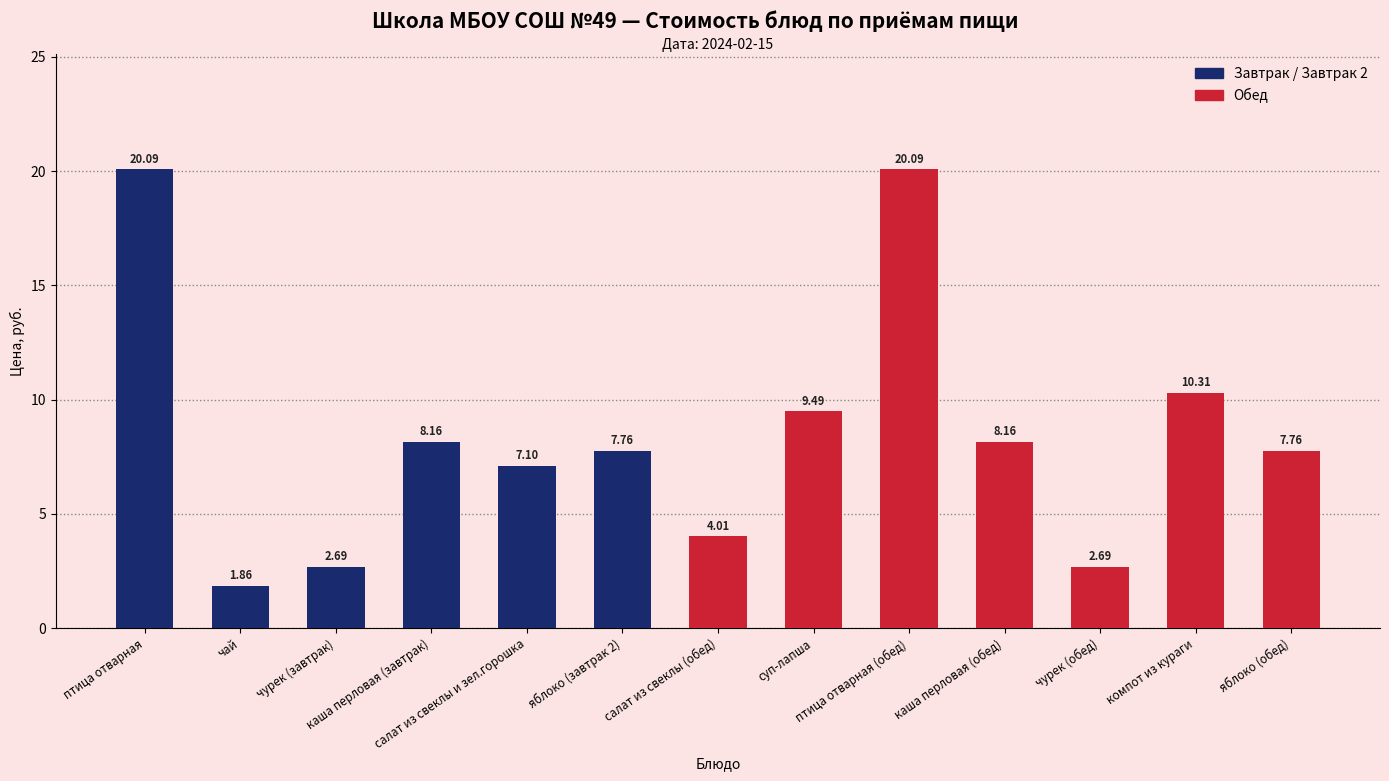

What is the label of the 7th bar from the left?

салат из свеклы (обед)